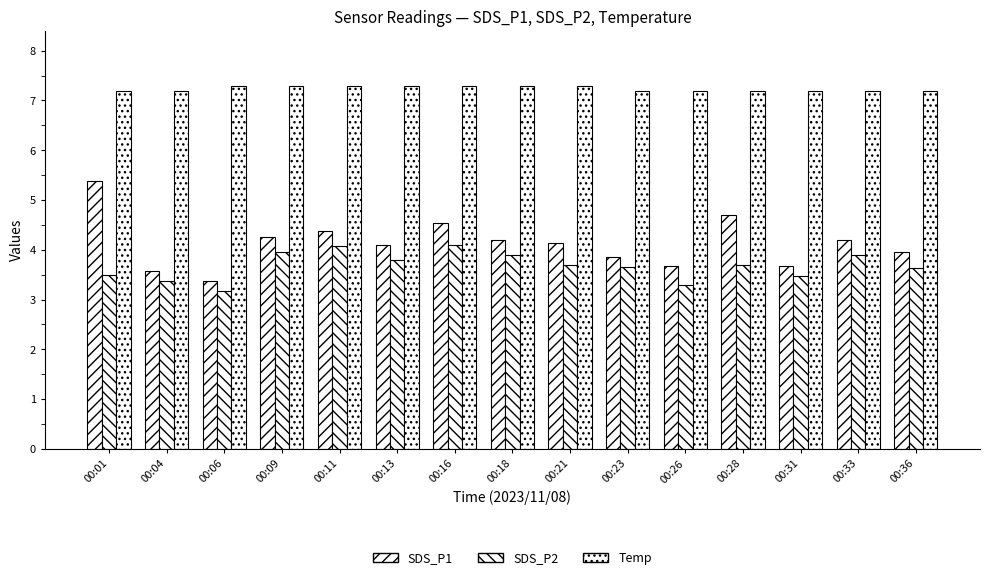

Rank the categories by Temp value from highest to lowest.

00:06, 00:09, 00:11, 00:13, 00:16, 00:18, 00:21, 00:01, 00:04, 00:23, 00:26, 00:28, 00:31, 00:33, 00:36